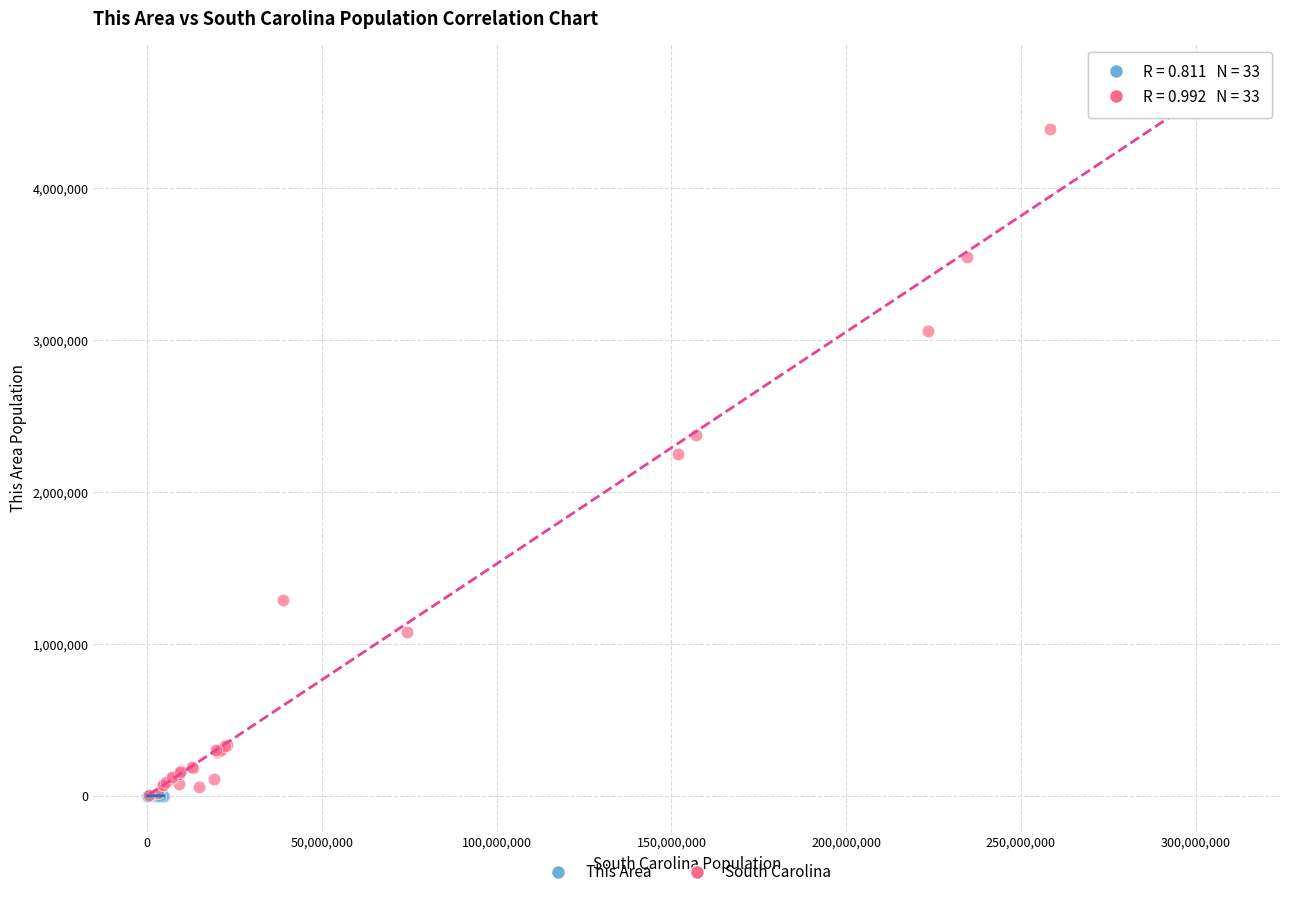

Which series has the largest Y range (max minus min)?

South Carolina